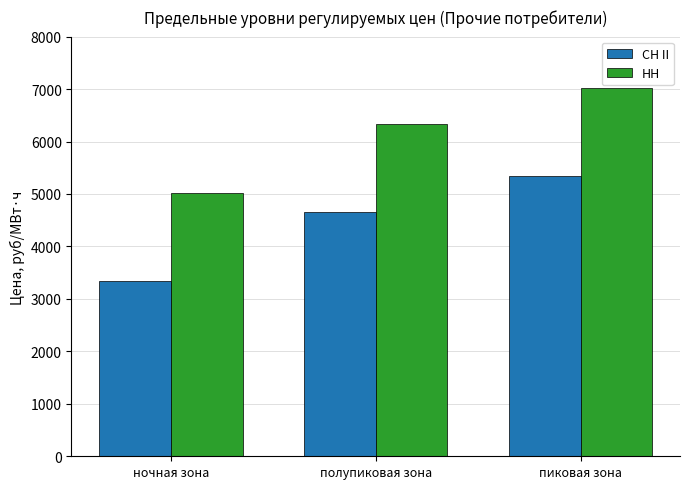

At пиковая зона, list the series in order from largest to smallest.

НН, СН II